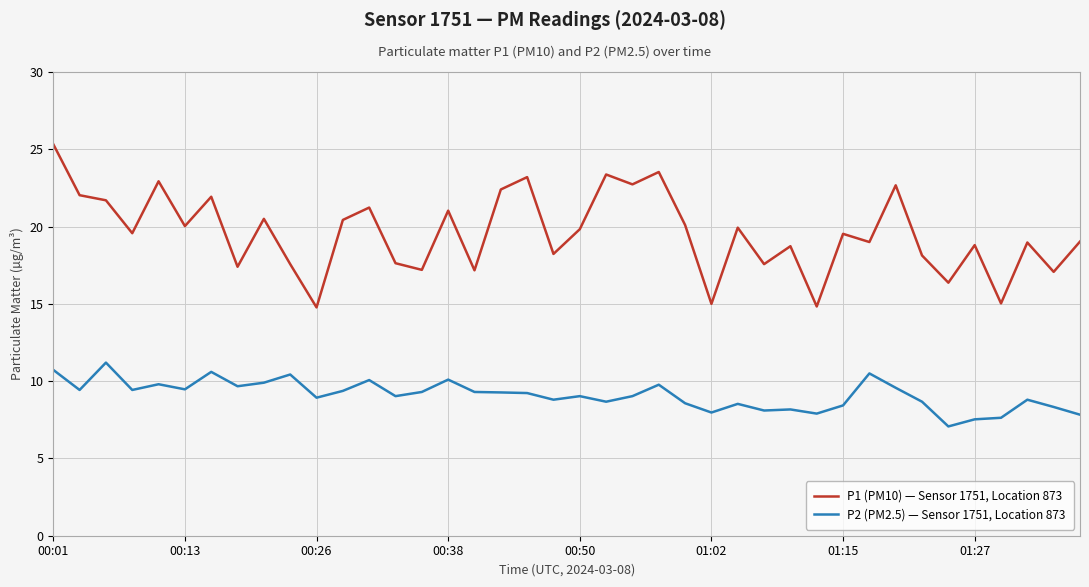

True or false: P2 (PM2.5) — Sensor 1751, Location 873 and P1 (PM10) — Sensor 1751, Location 873 cross at least once.

False